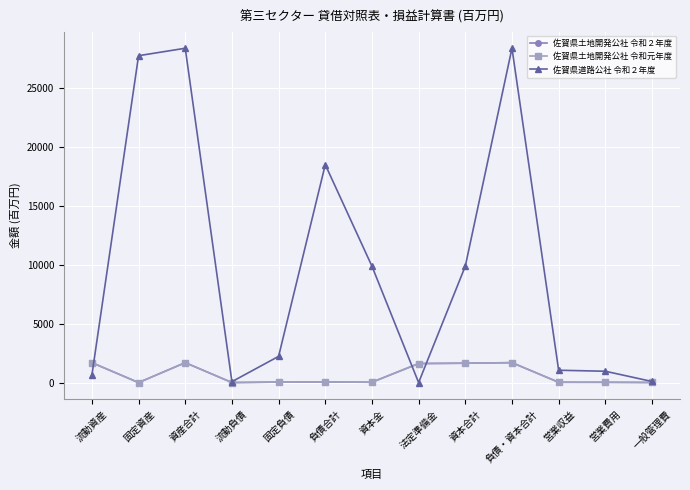

What is the maximum value shown in the chart?

28408.0